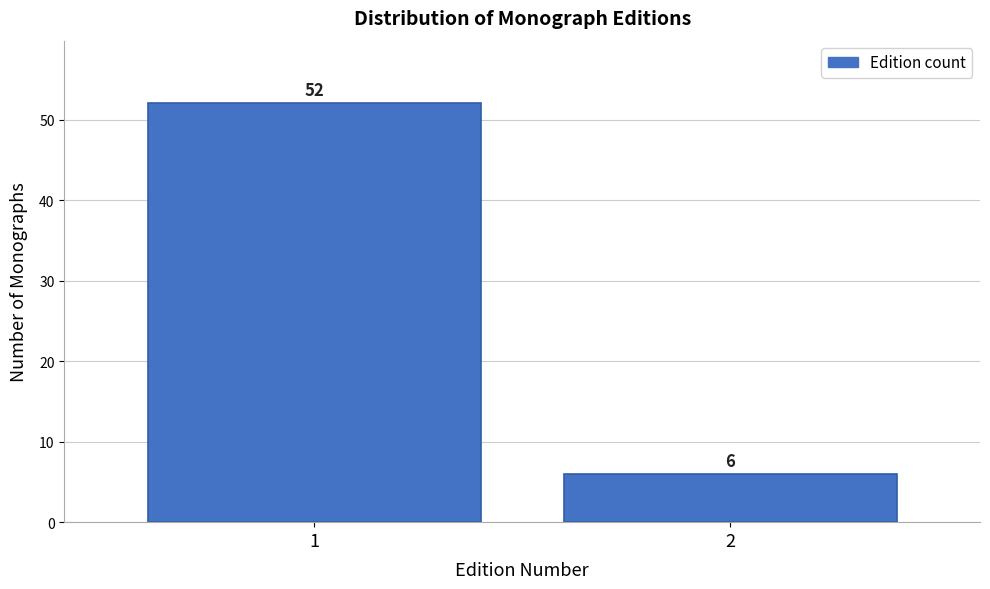

Reading left to right, extract all data points from this chart.

52	6